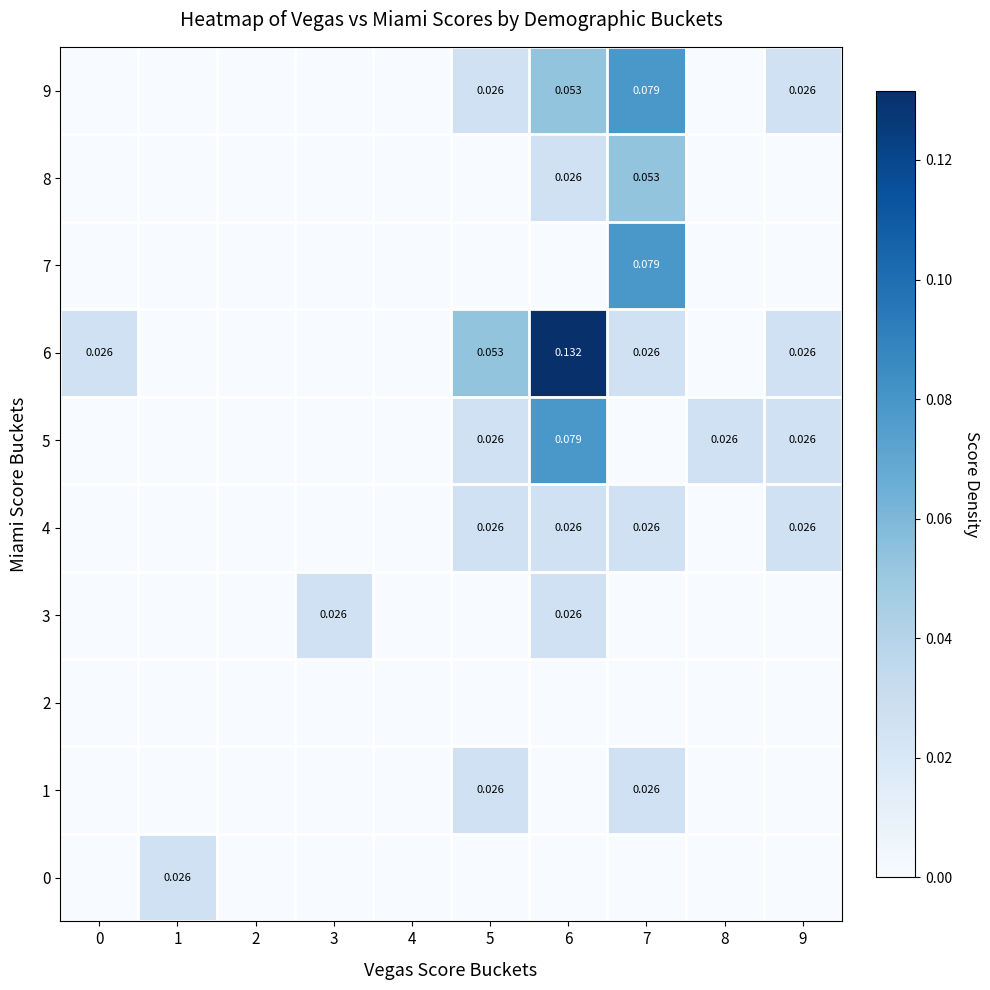

The value of 0 at 7 is -0.0. True or false?

False